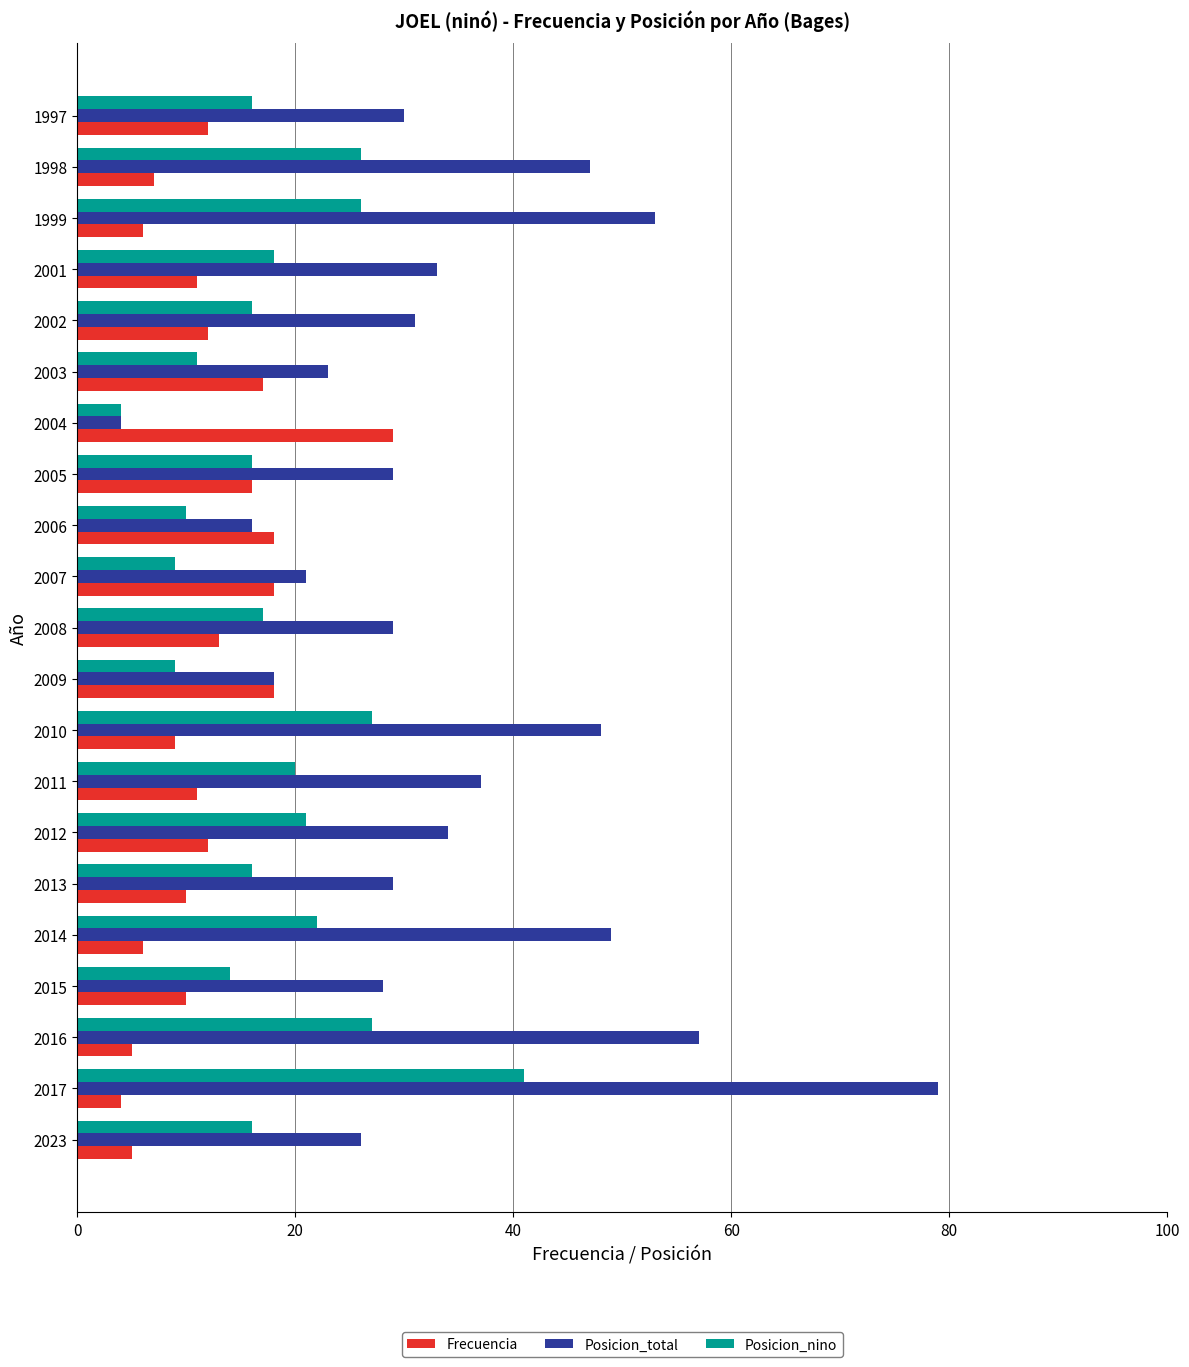

What is the lowest value of the Posicion_total series?

4